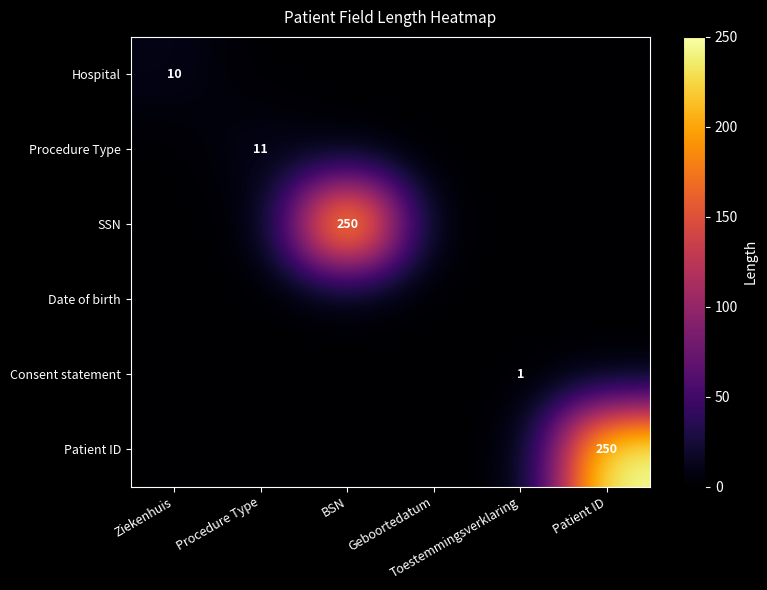

Which category has the lowest value in the Hospital series?

Procedure Type